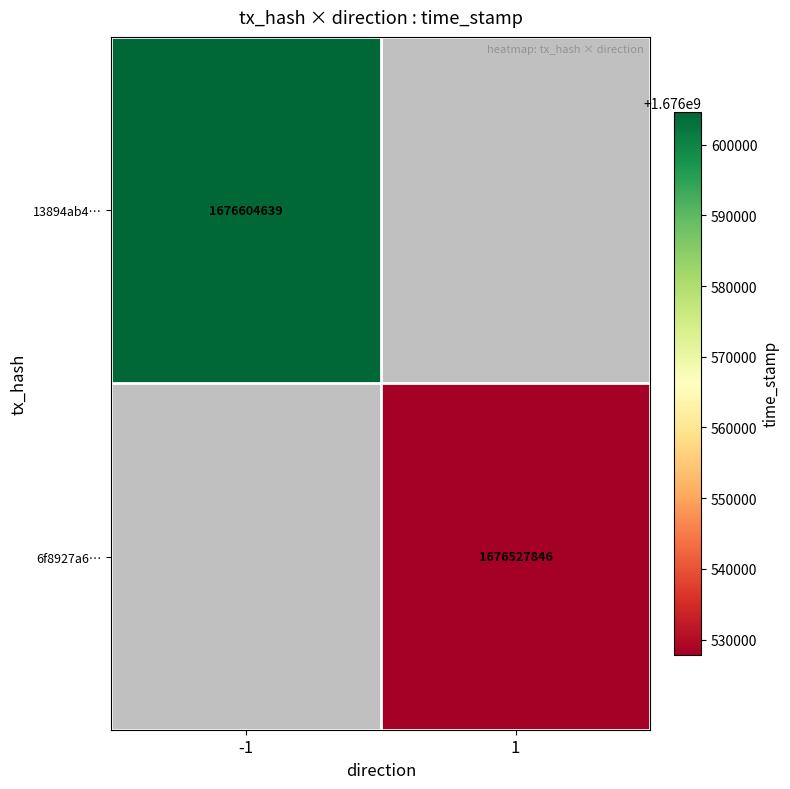

The 13894ab4… series shows 1676604639 at -1. True or false?

True